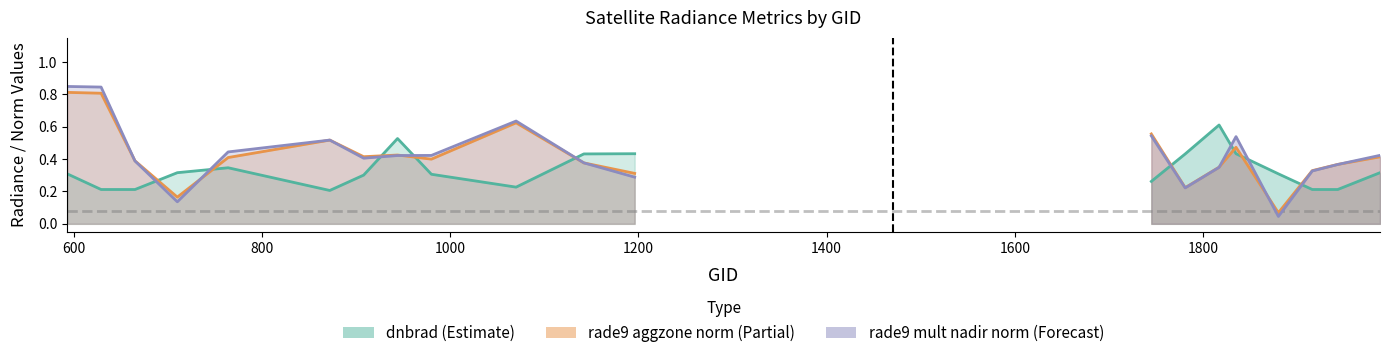

List the series in order of their peak value, lowest first.

dnbrad, aggzone norm, mult nadir norm